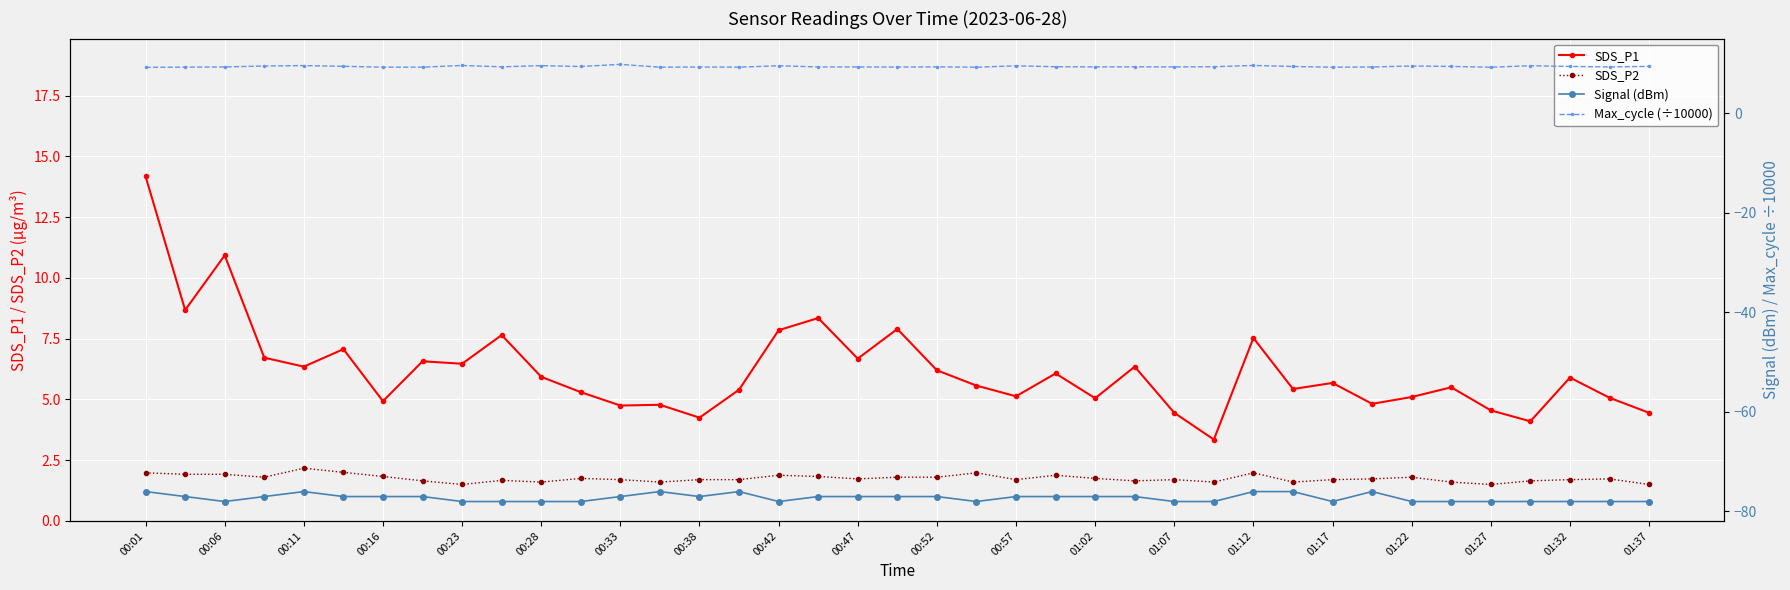

Where is Max_cycle (÷10000) nearest to the value 9?

00:01